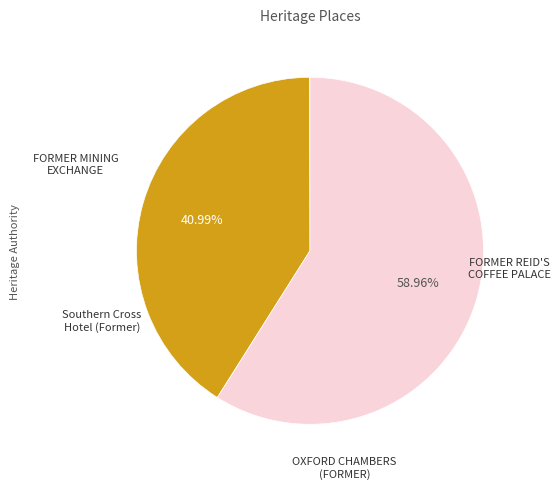

Is there any slice that represents more than half of the pie?

Yes